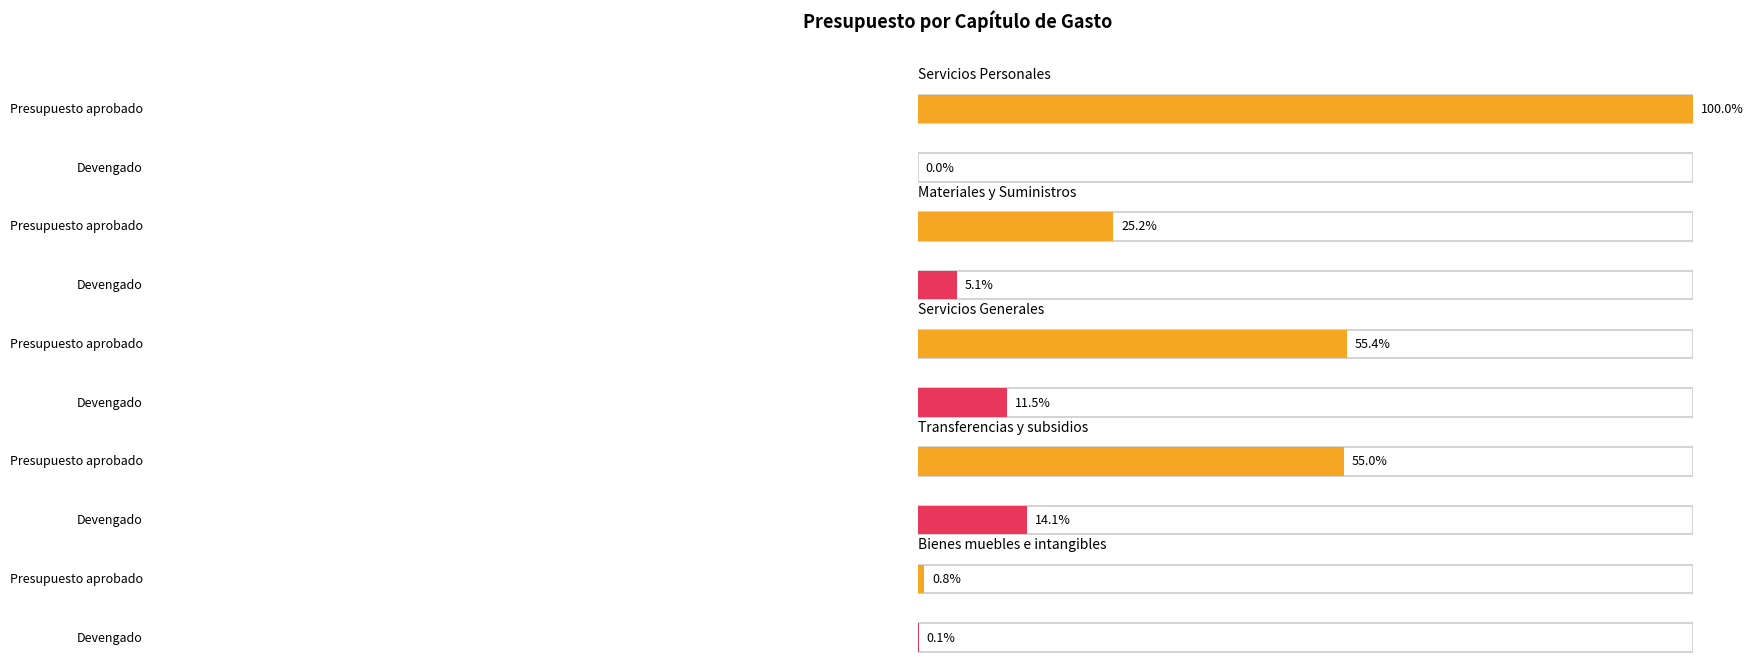

How many groups of bars are there?

5